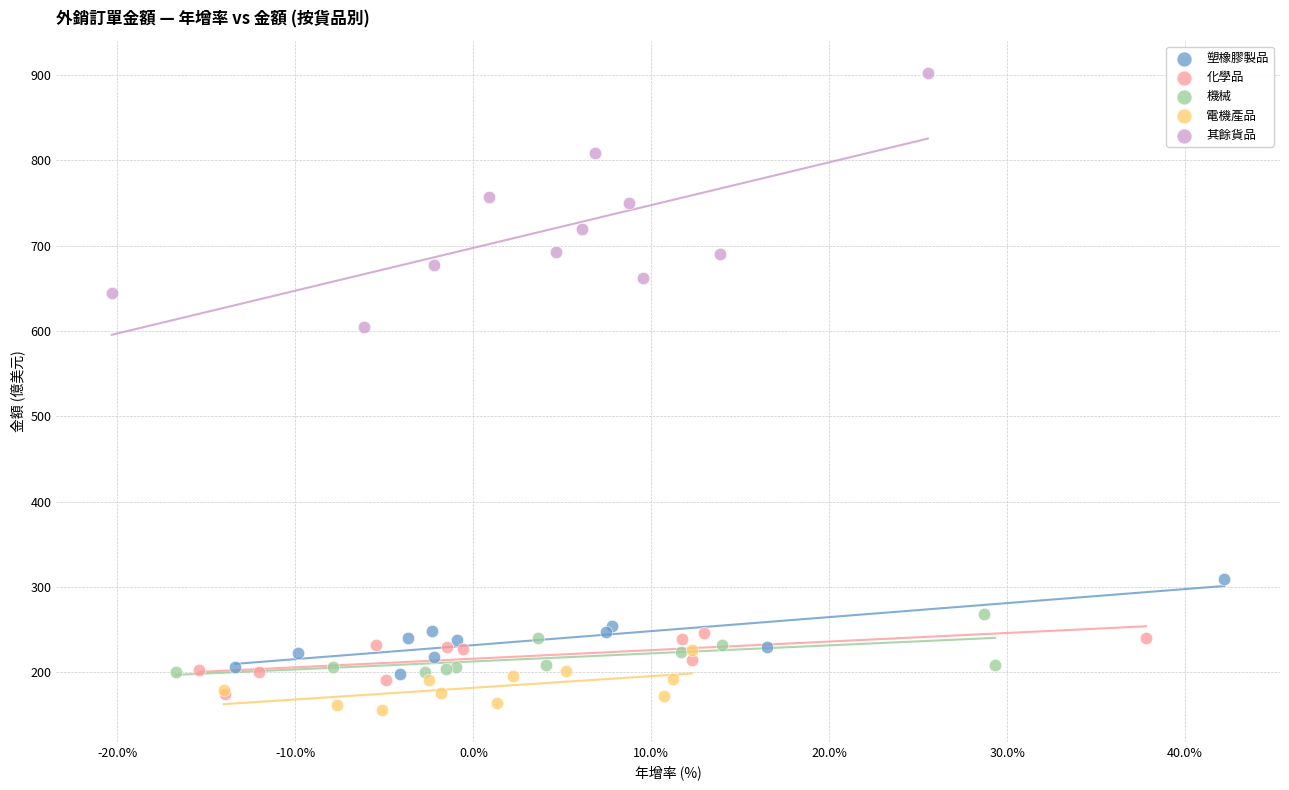

What are all the series names shown in the legend?

塑橡膠製品, 化學品, 機械, 電機產品, 其餘貨品